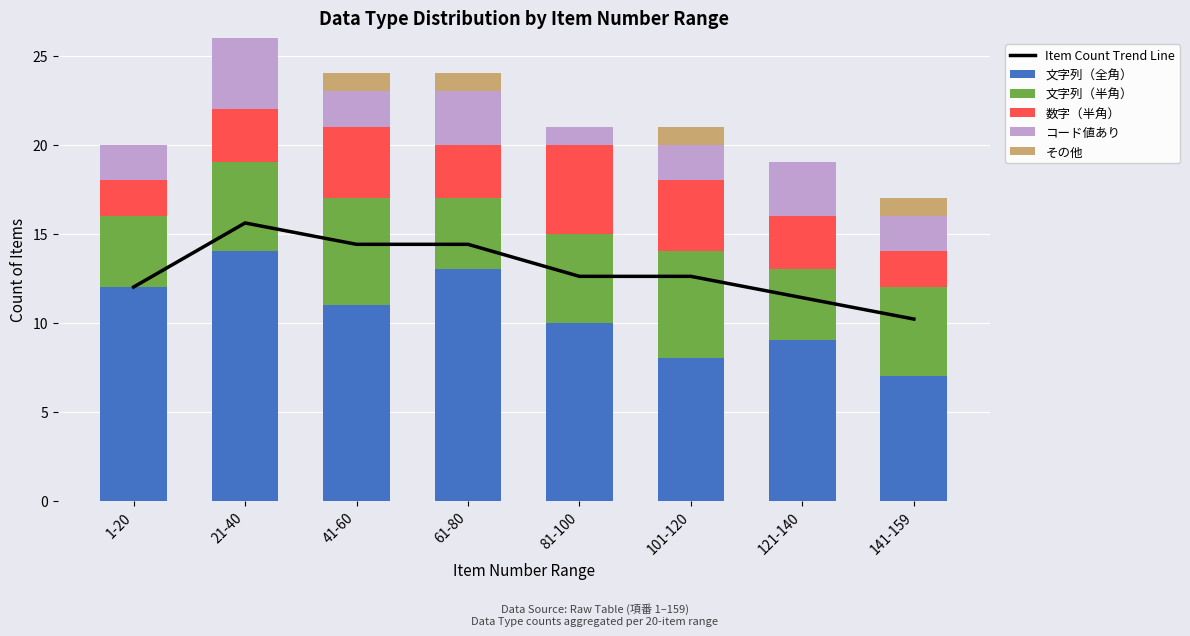

What is the maximum value for 文字列（全角）?

14